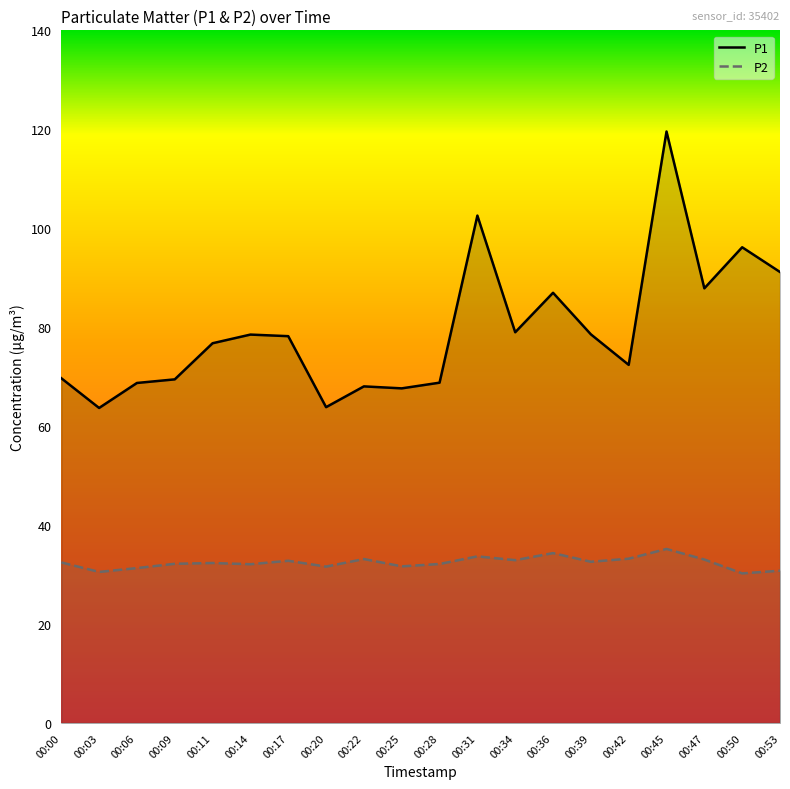

At how many categories does at least one series exceed 55?

20